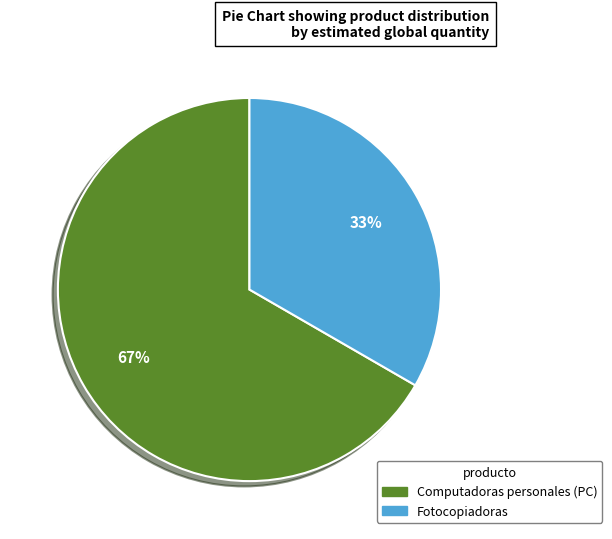

Is Computadoras personales (PC) the majority of the pie?

Yes